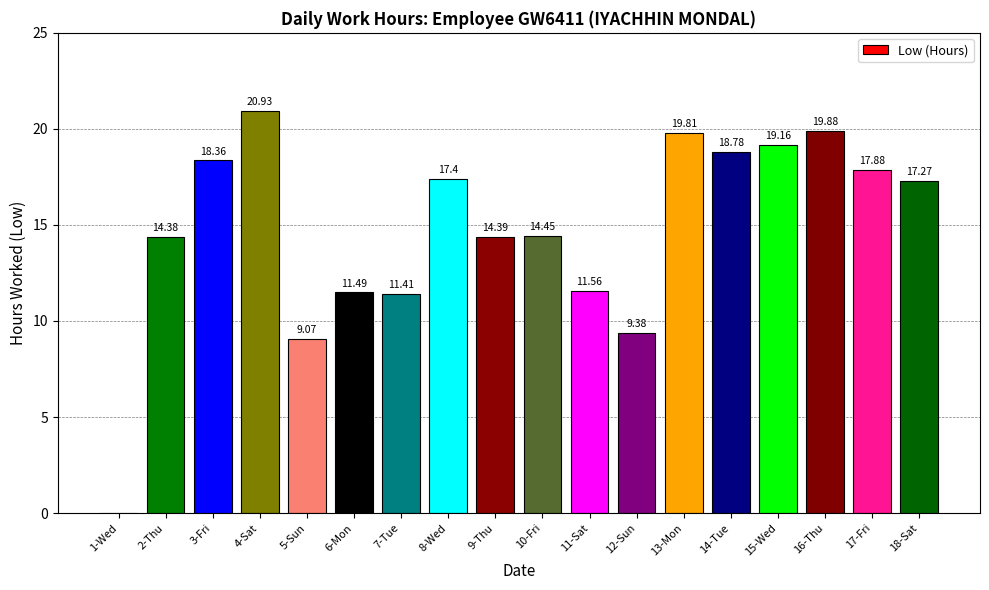

At which label is the value closest to 10?

12-Sun